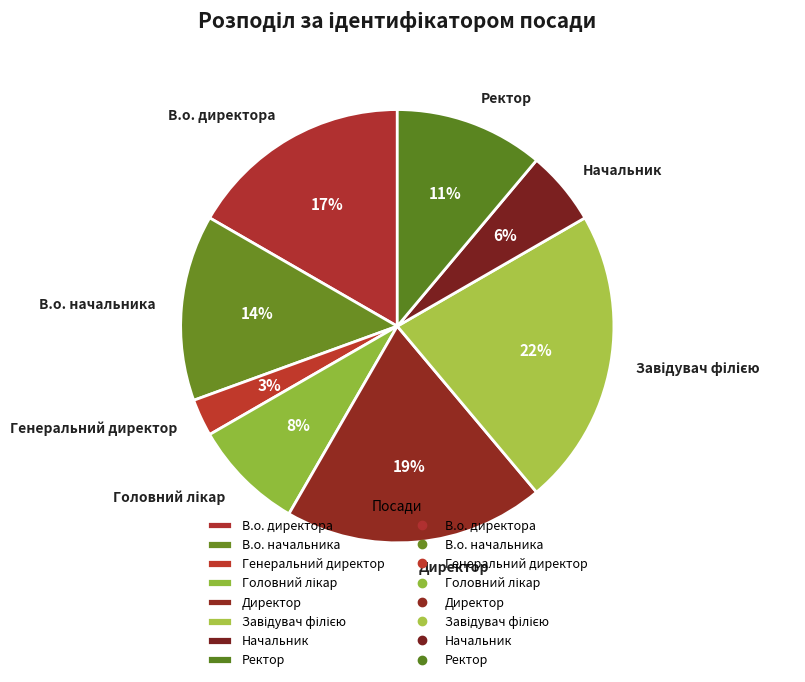

Which slice is the smallest?

Генеральний директор